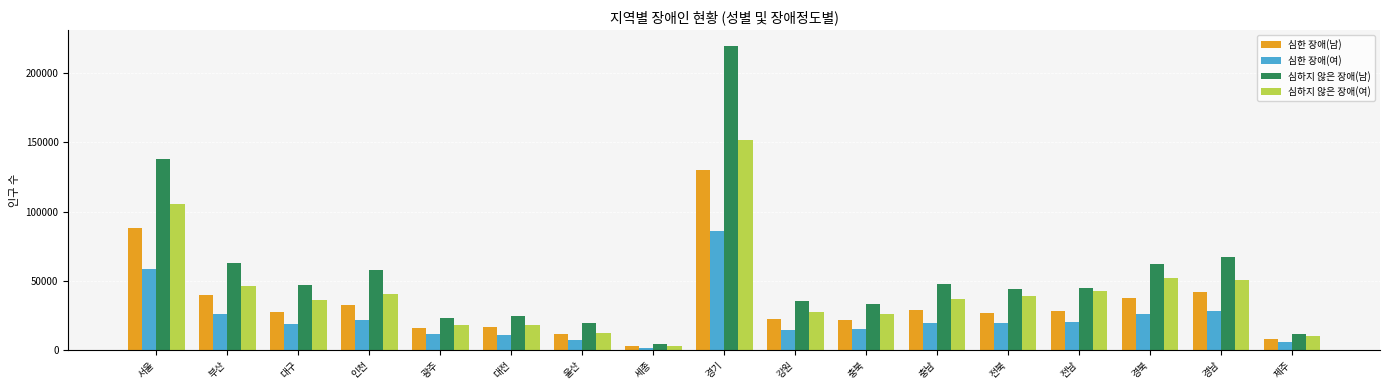

What is the difference between the maximum and minimum values in the 심한 장애(남) series?

126717